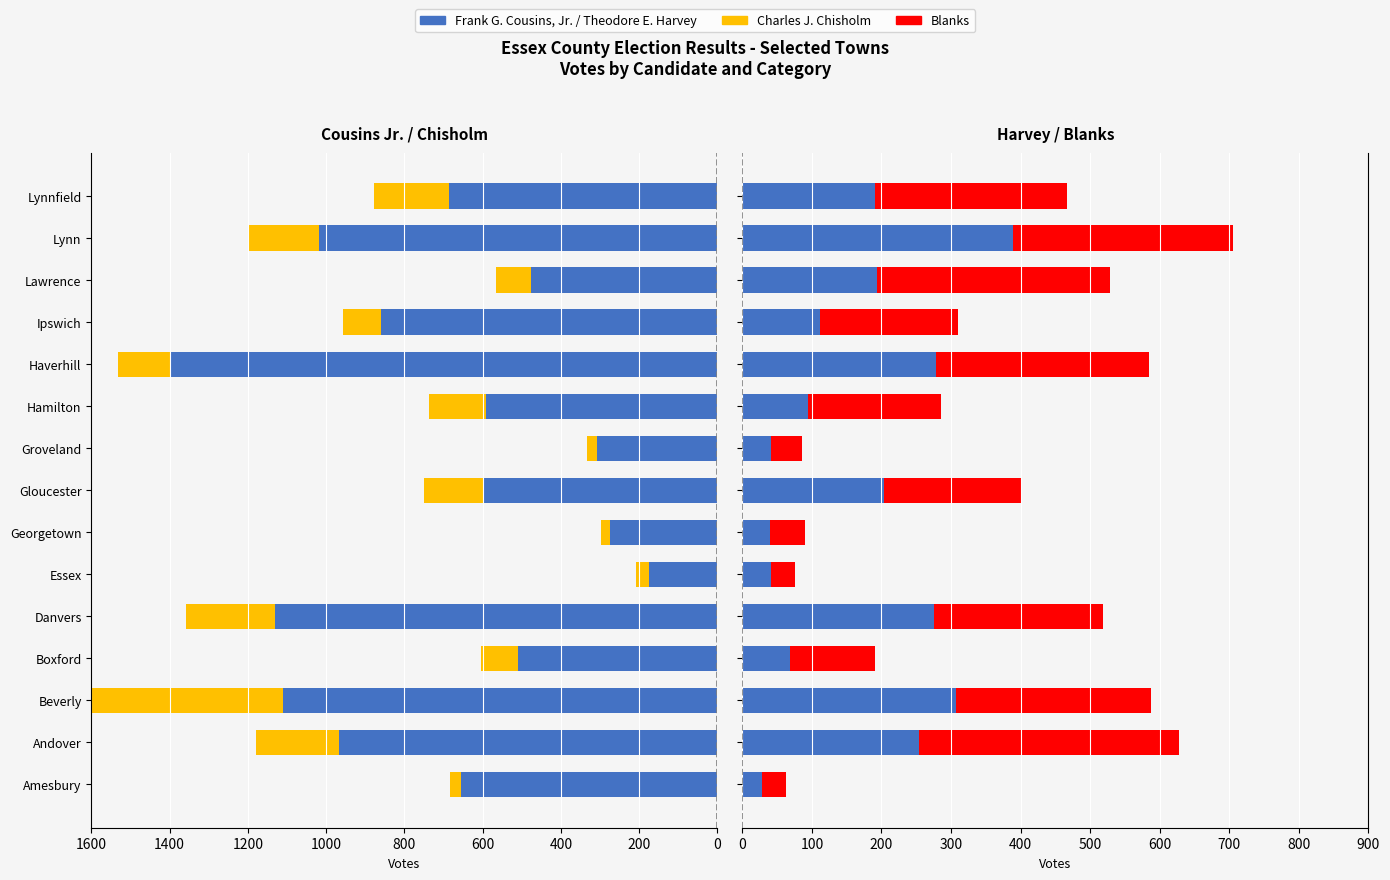

What is the difference between the second highest and second lowest values in the Charles J. Chisholm series?

201